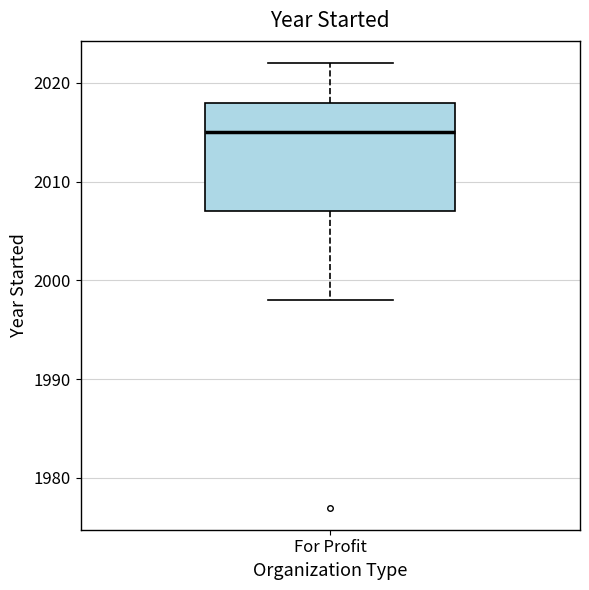

Read this box plot against the y-axis: the position of the median line, the range covered by the box, and the ends of both whiskers. The values are not printed on the chart, so give them approximately, as read against the axis.

median 2015, box 2007 to 2018, whiskers 1998 to 2022